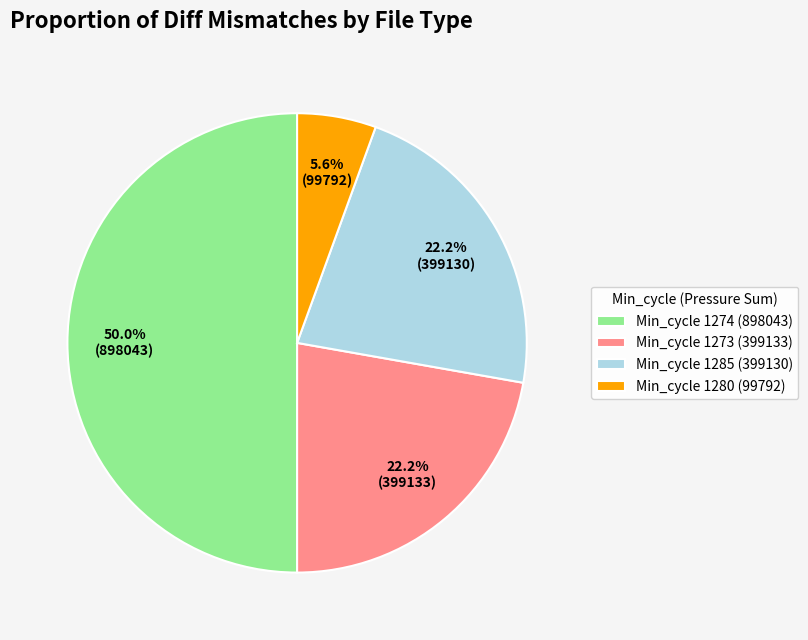

Does Min_cycle 1280 (99792) account for over 50% of the chart?

No